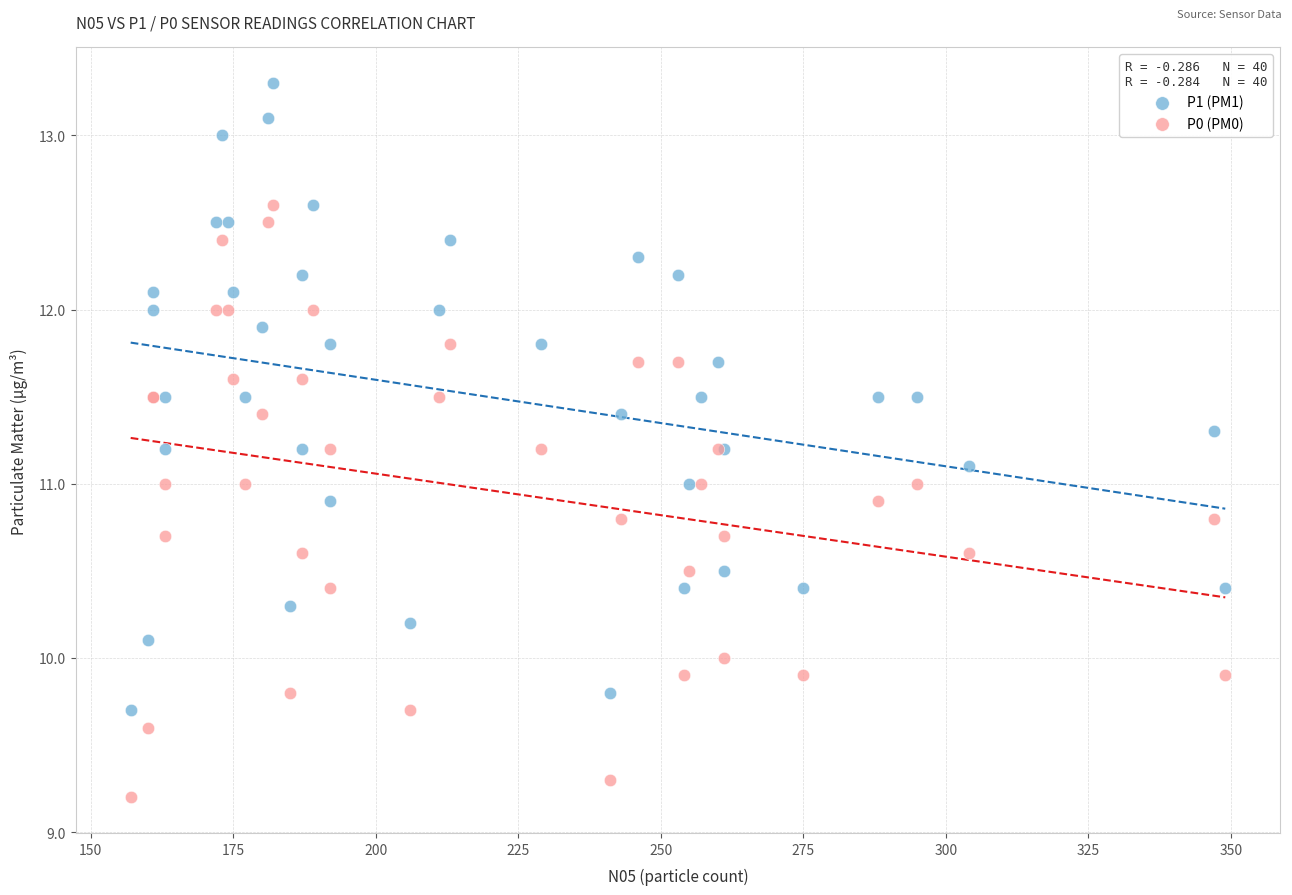

What is the X range (max minus min) for the scatter plot?

192.0